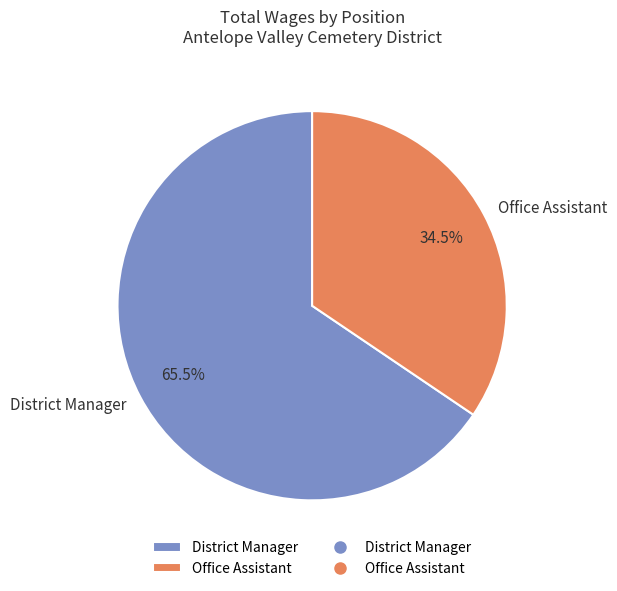

What portion of the pie excludes District Manager?

34.5%